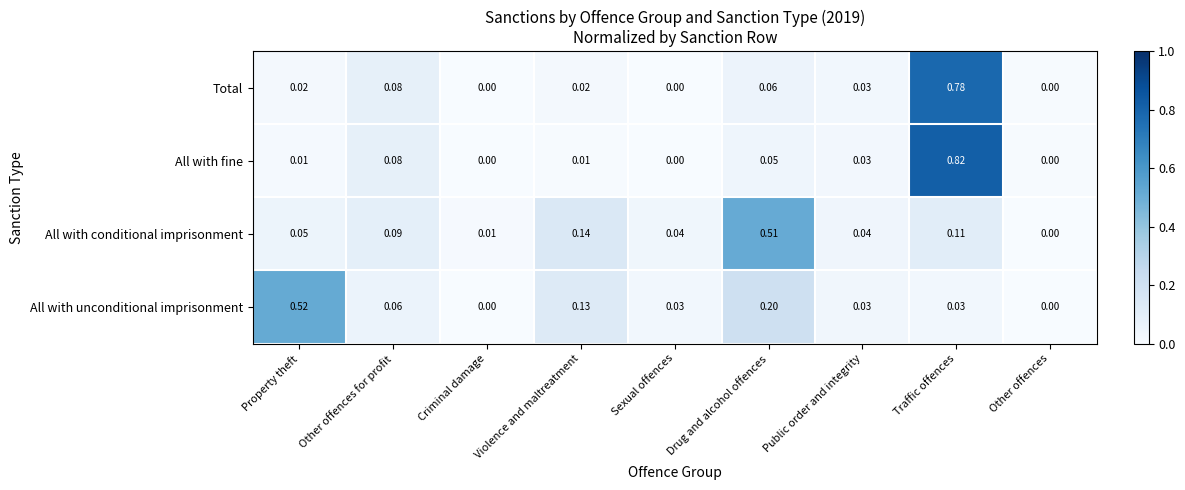

Is the value of Total at Criminal damage greater than the value of All with fine at Other offences for profit?

No